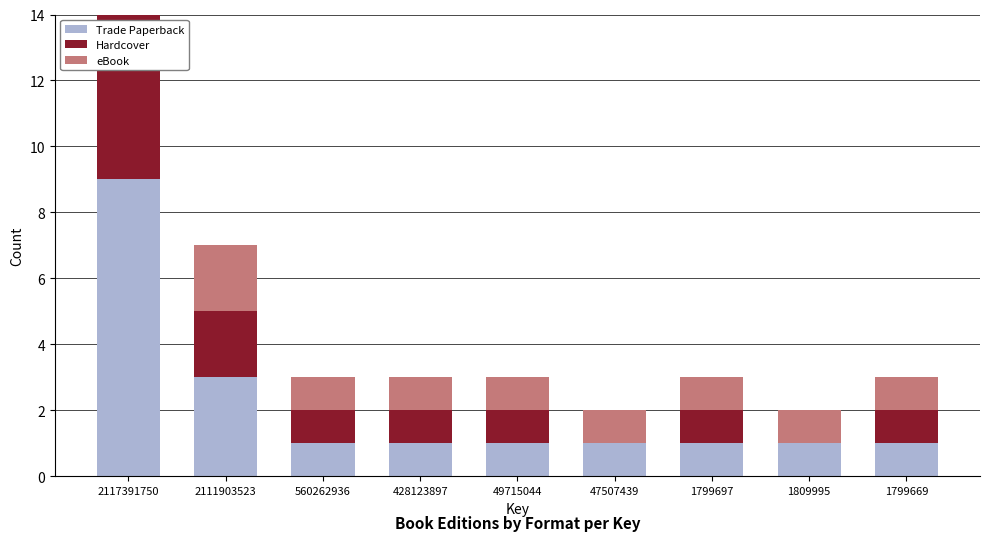

What is the difference between the second highest and second lowest values in the Trade Paperback series?

2